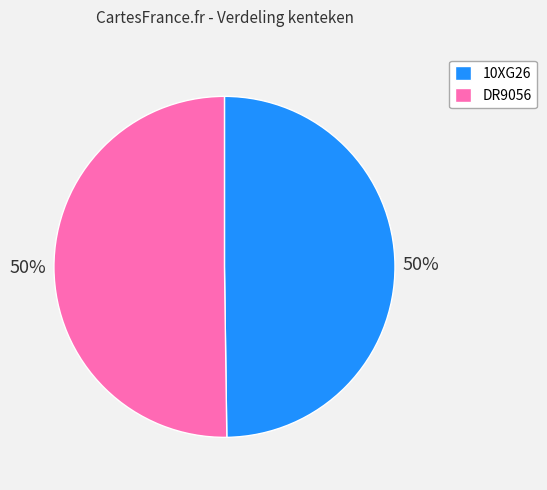

How many segments does this pie chart have?

2